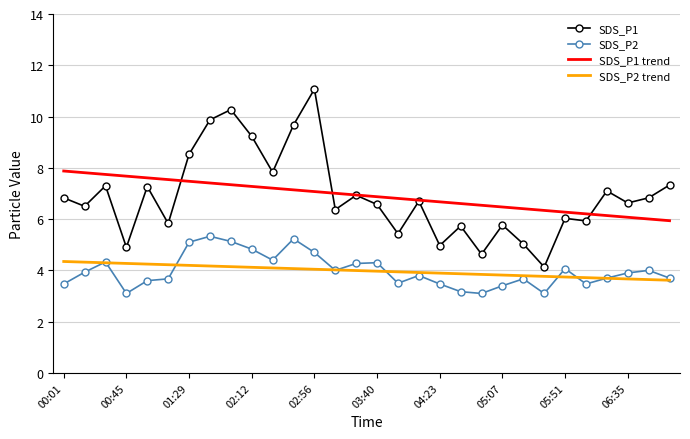

What is the average value of the SDS_P1 series?

6.9